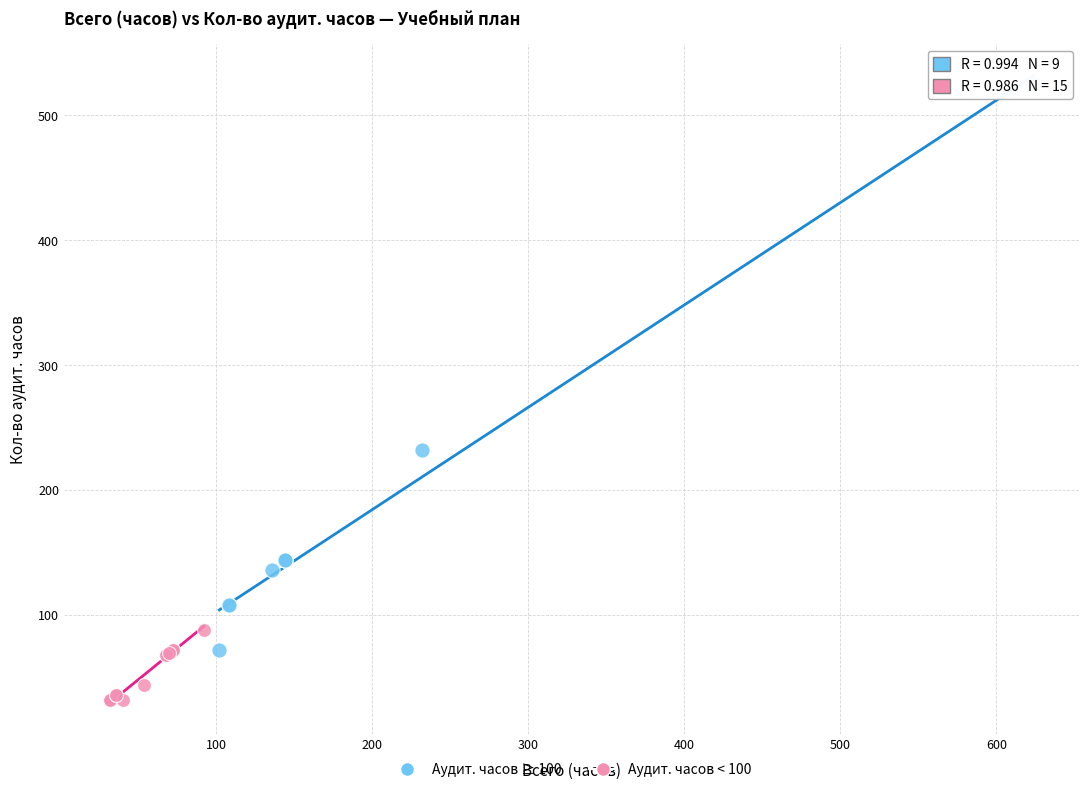

Which series reaches the maximum Y coordinate?

Аудит. часов ≥ 100